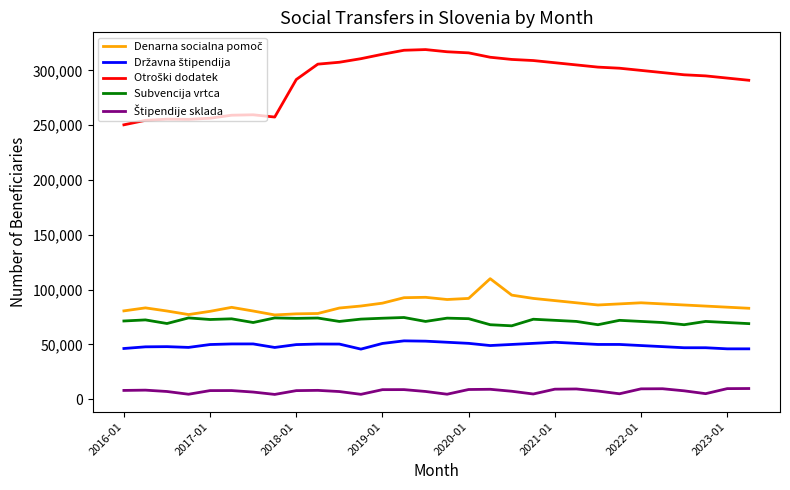

True or false: Otroški dodatek and Subvencija vrtca intersect in this chart.

False